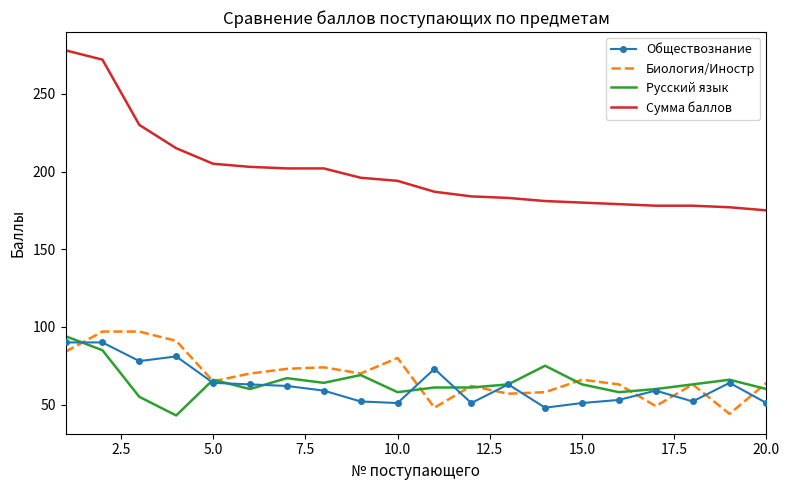

Which series has the largest range (max minus min)?

Сумма баллов